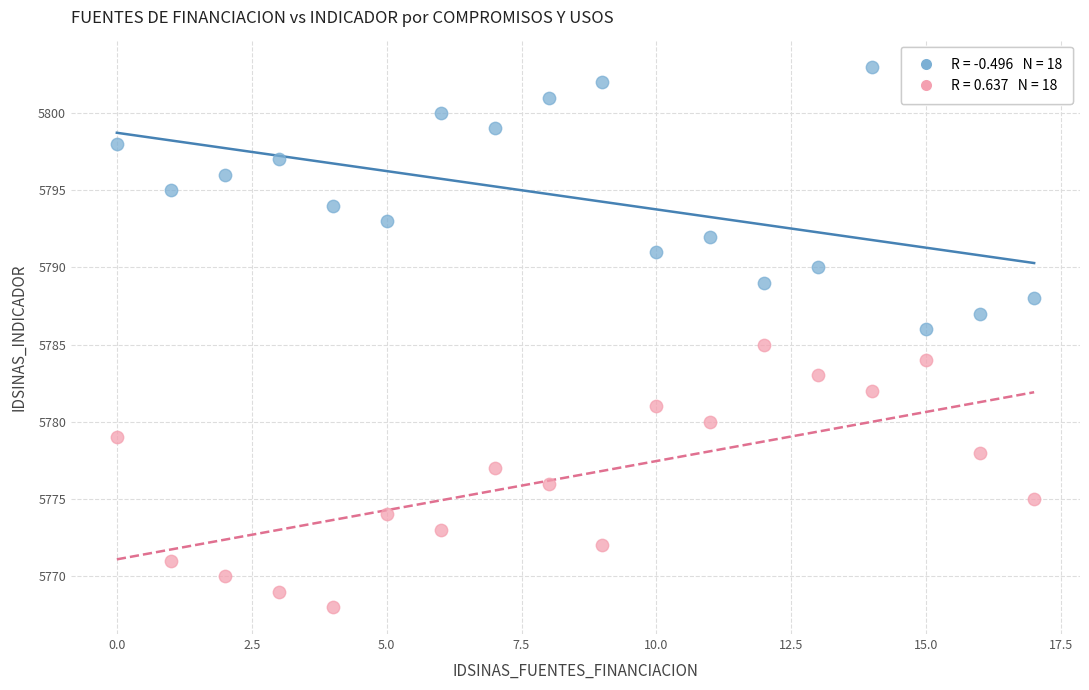

Across all data points, what is the range of Y values (max minus min)?

35